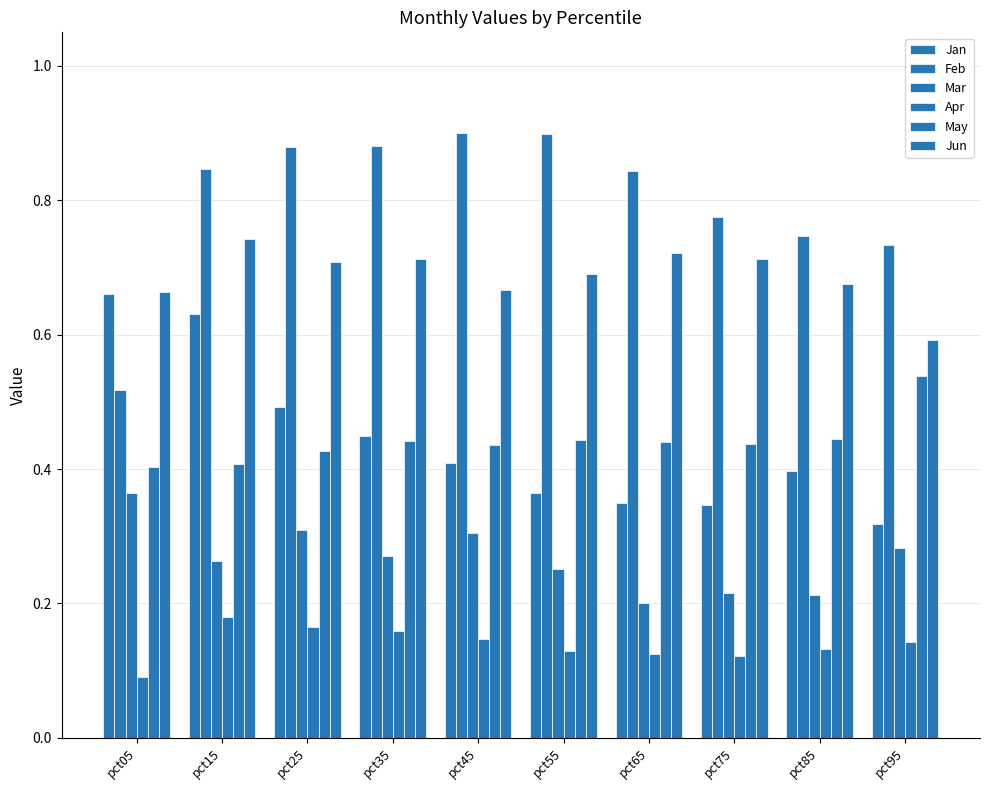

How many distinct data groups are displayed?

6